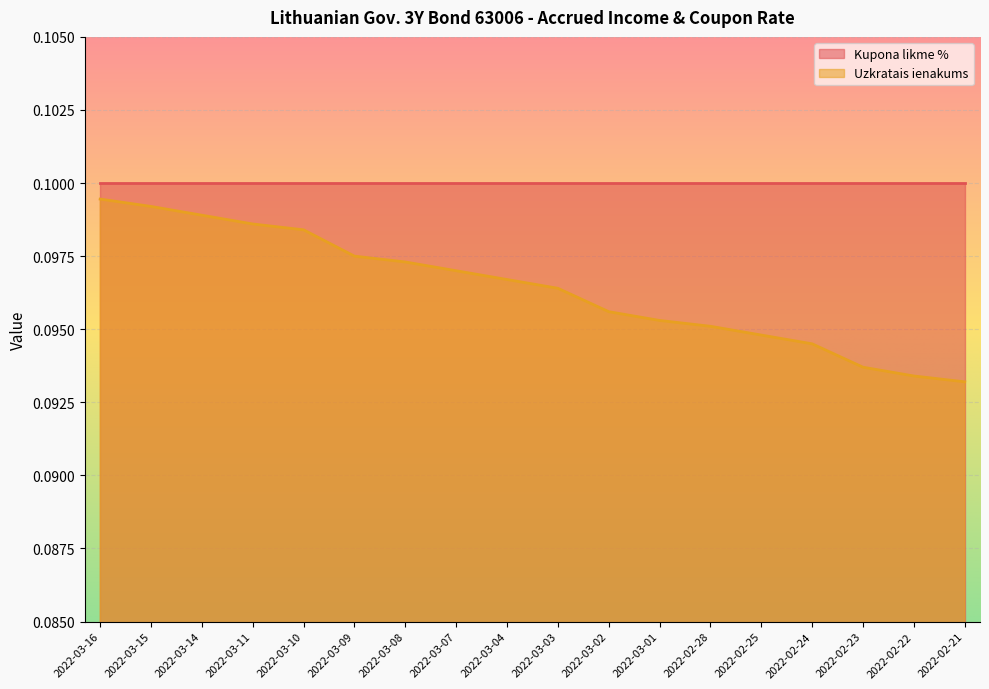

True or false: the data has more than 2 interior local peaks.

False